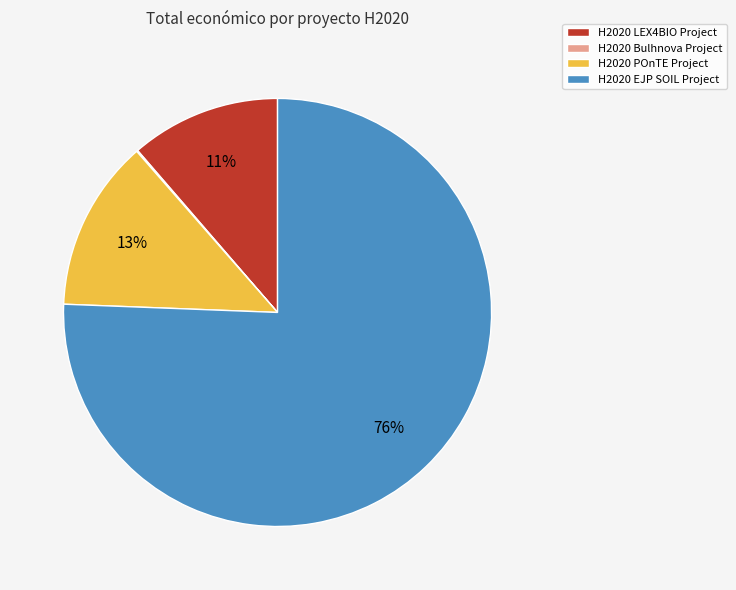

Which slice is the largest?

H2020 EJP SOIL Project